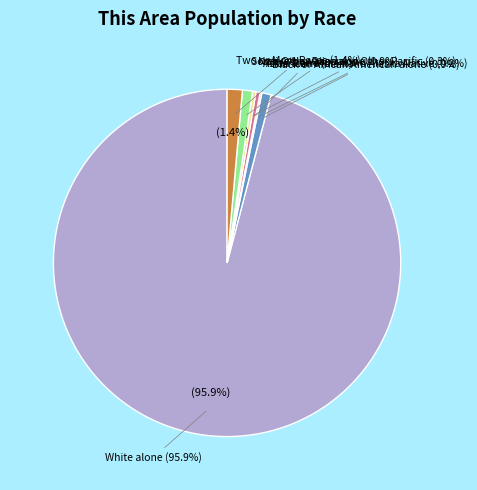

Is there any slice that represents more than half of the pie?

Yes